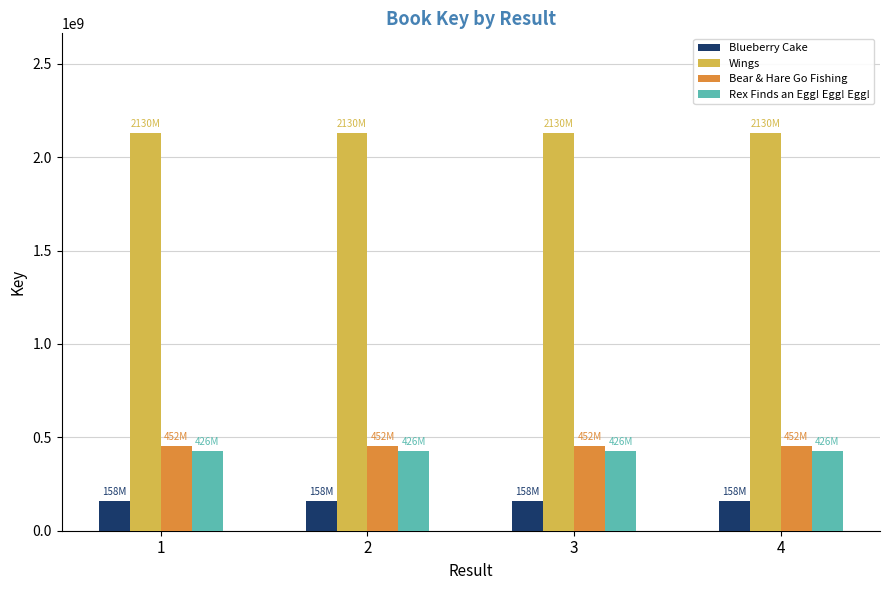

Reading right to left, what are all the values shown in this chart?

Blueberry Cake: 4=157962261	3=157962261	2=157962261	1=157962261
Wings: 4=2130254825	3=2130254825	2=2130254825	1=2130254825
Bear & Hare Go Fishing: 4=452210845	3=452210845	2=452210845	1=452210845
Rex Finds an Egg! Egg! Egg!: 4=425581235	3=425581235	2=425581235	1=425581235